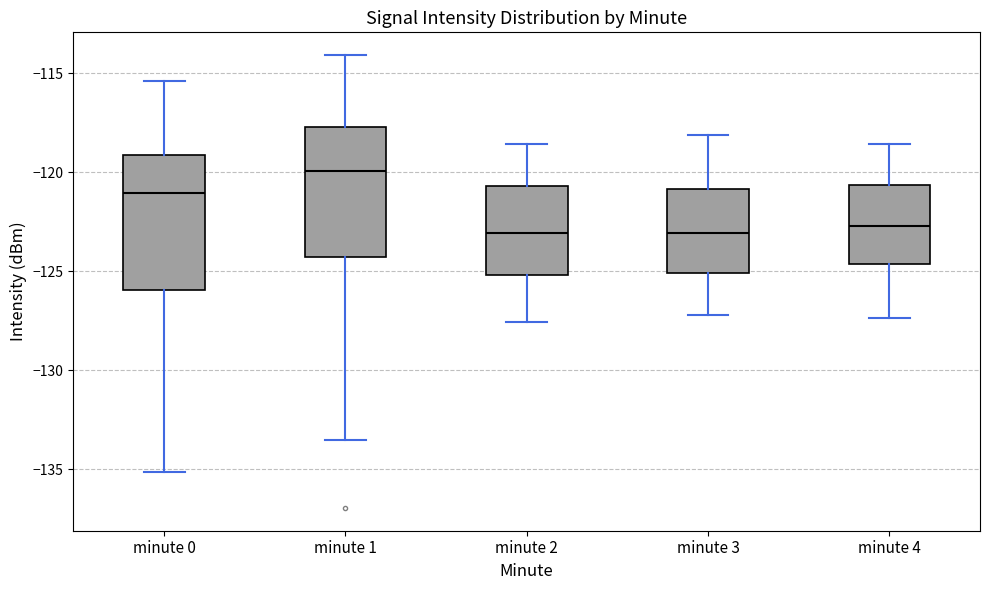

Reading left to right, read every box against the y-axis: the position of its median line, the range the box covers, and the ends of its whiskers. The values are not printed on the chart, so give them approximately, as read against the axis.

minute 0: median -121.0, box -126.0 to -119.0, whiskers -135.0 to -115.5
minute 1: median -120.0, box -124.5 to -117.5, whiskers -133.5 to -114.0
minute 2: median -123.0, box -125.0 to -120.5, whiskers -127.5 to -118.5
minute 3: median -123.0, box -125.0 to -121.0, whiskers -127.0 to -118.0
minute 4: median -122.5, box -124.5 to -120.5, whiskers -127.5 to -118.5